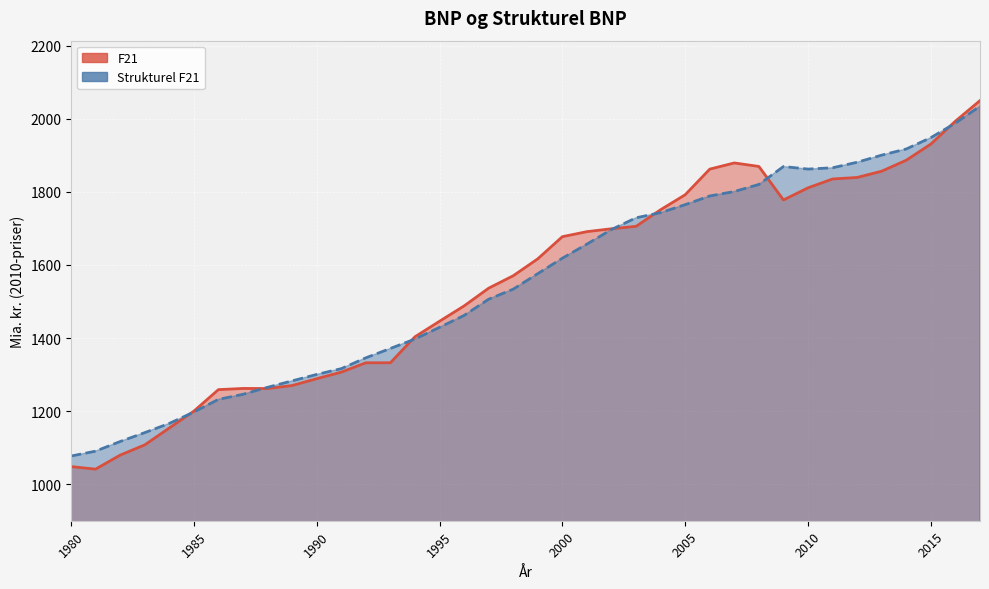

Rank the series by their average value, from highest to lowest.

Strukturel F21, F21